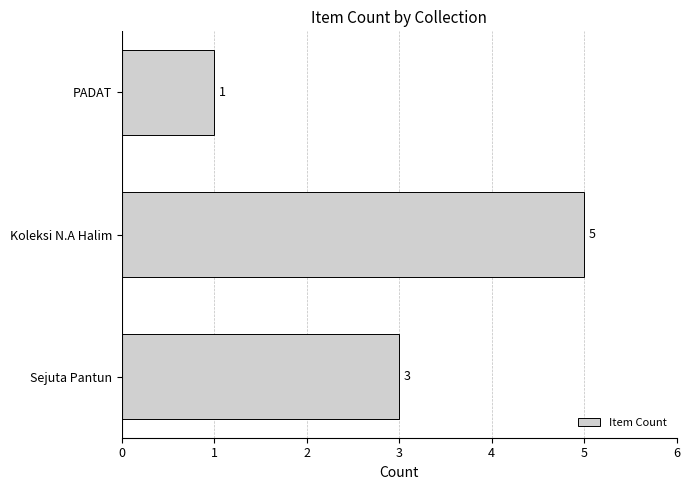

Which category has the highest value across all series?

Koleksi N.A Halim